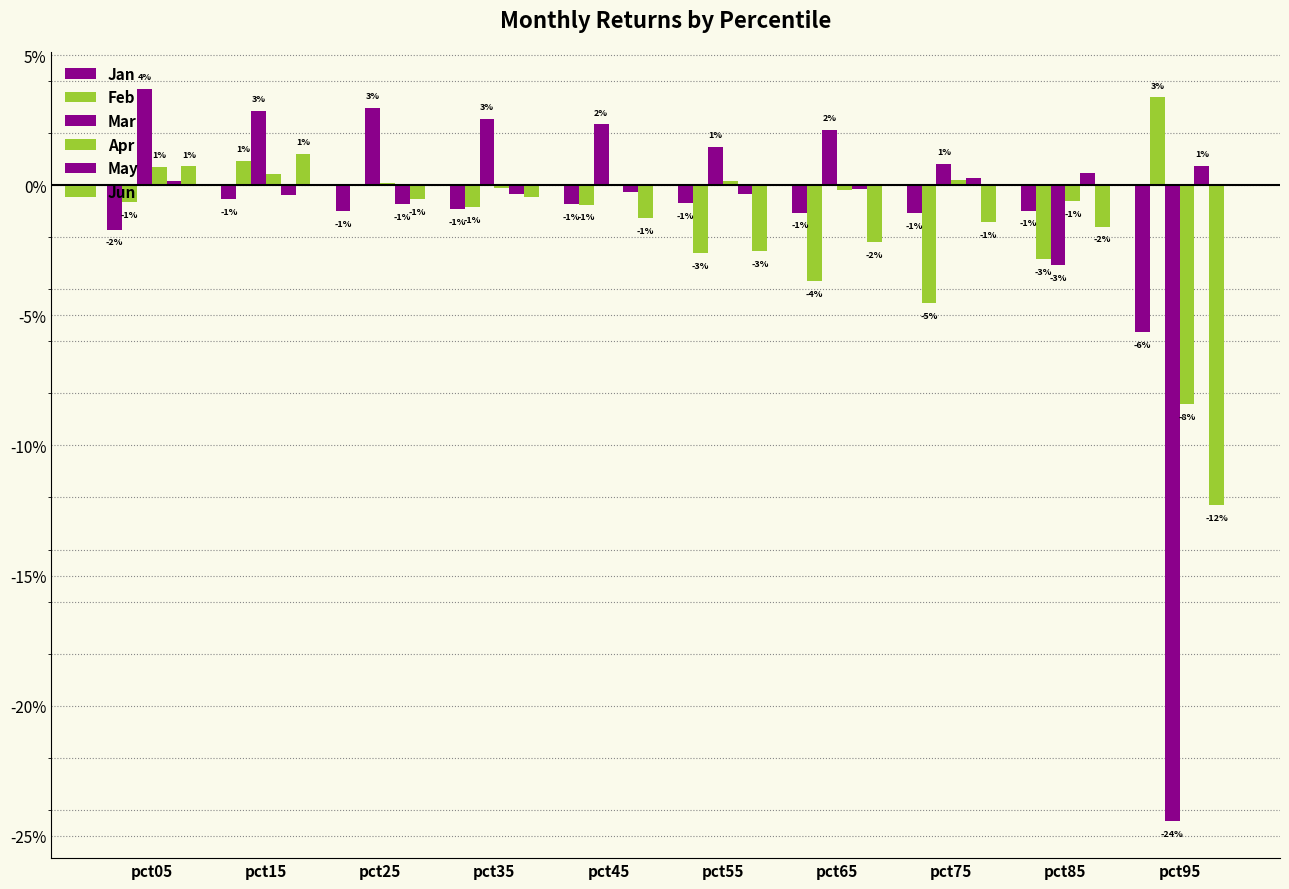

Which has a higher value, pct65 or pct95?

pct65